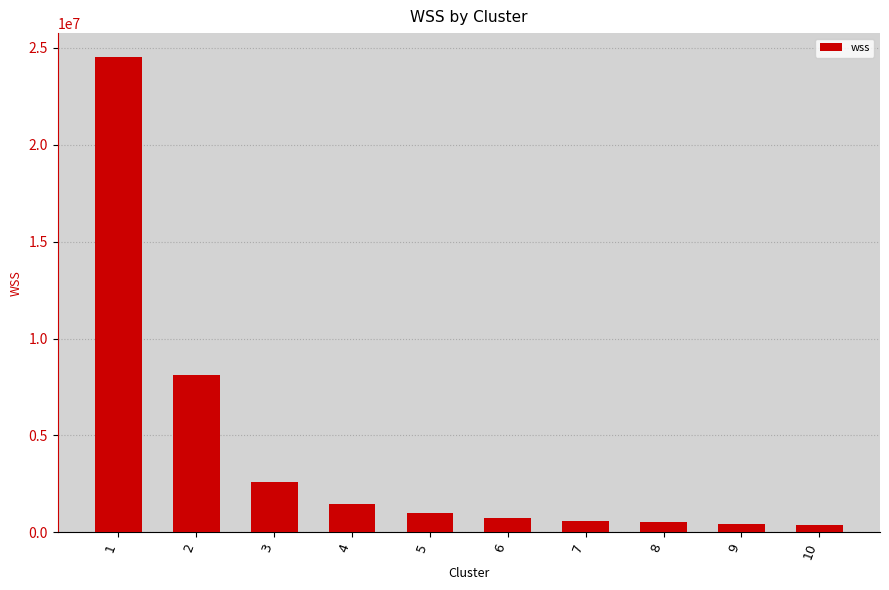

Where is the data nearest to the value 12445156?

2